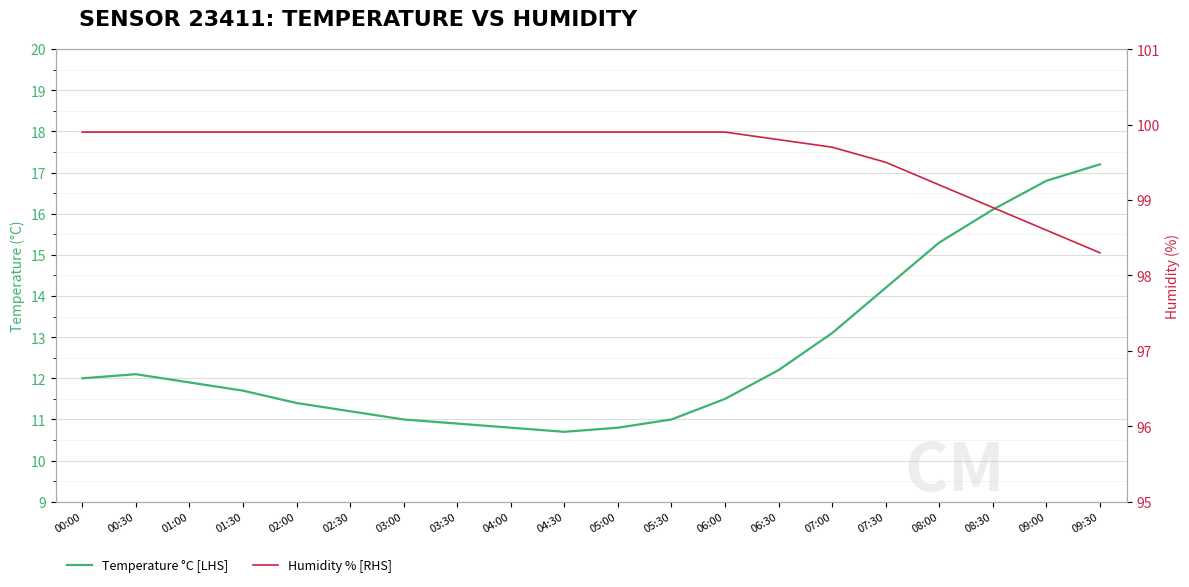

Which series has the largest total across all categories?

Humidity % [RHS]